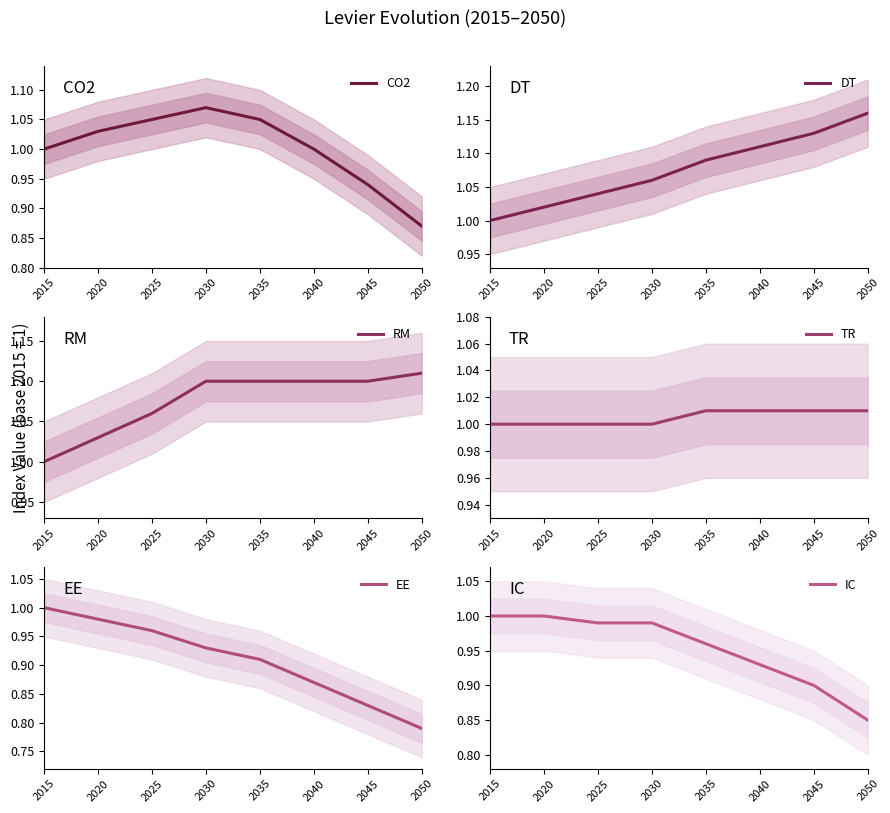

What is the minimum value for IC?

0.8